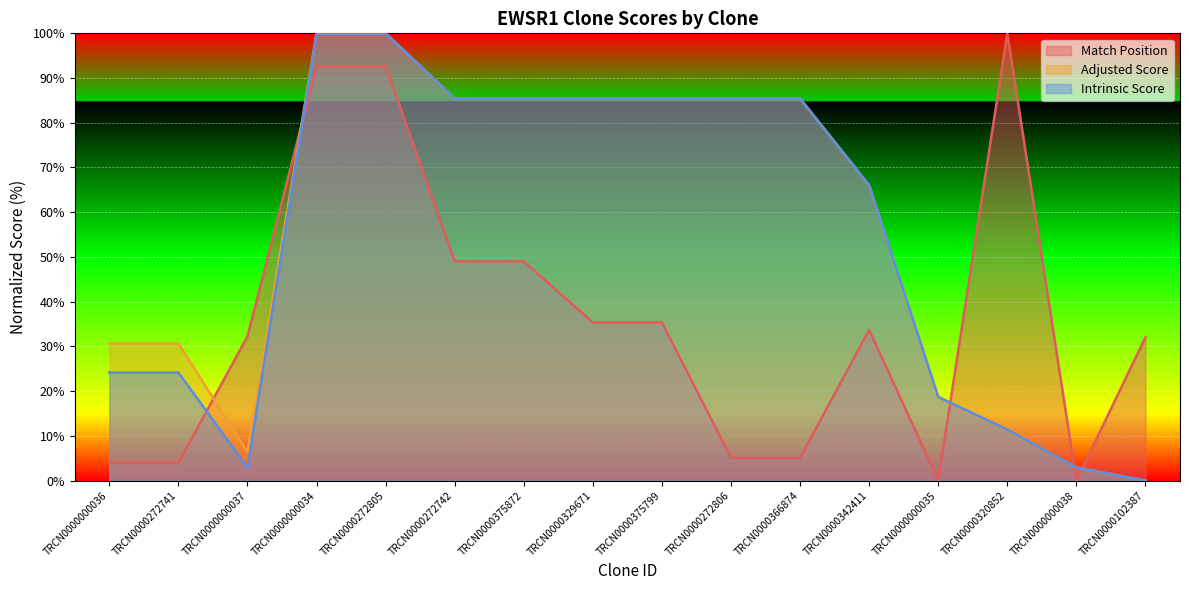

At which label does Match Position reach its peak?

TRCN0000320852